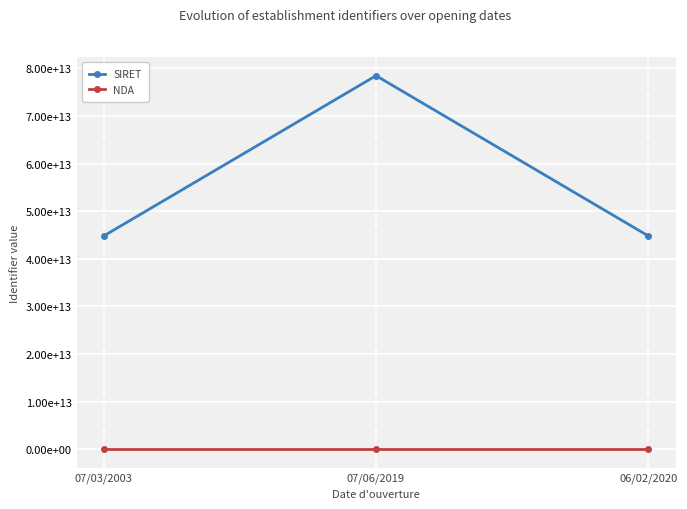

What is the spread (max minus min) of values at 07/03/2003?

44794738154233